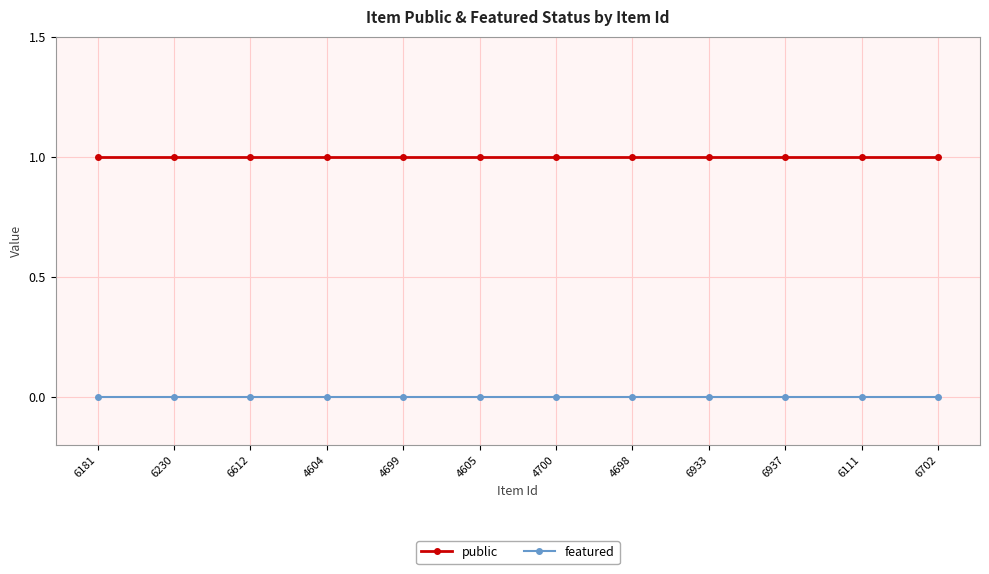

List the series in order of their peak value, highest first.

public, featured